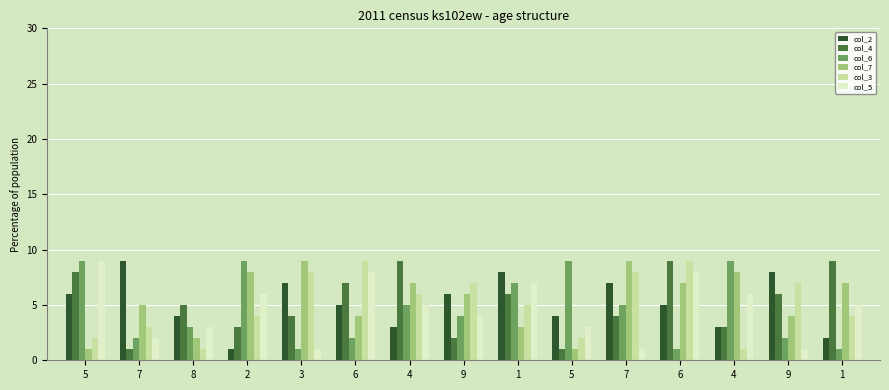

Which category has the lowest value across all series?

2